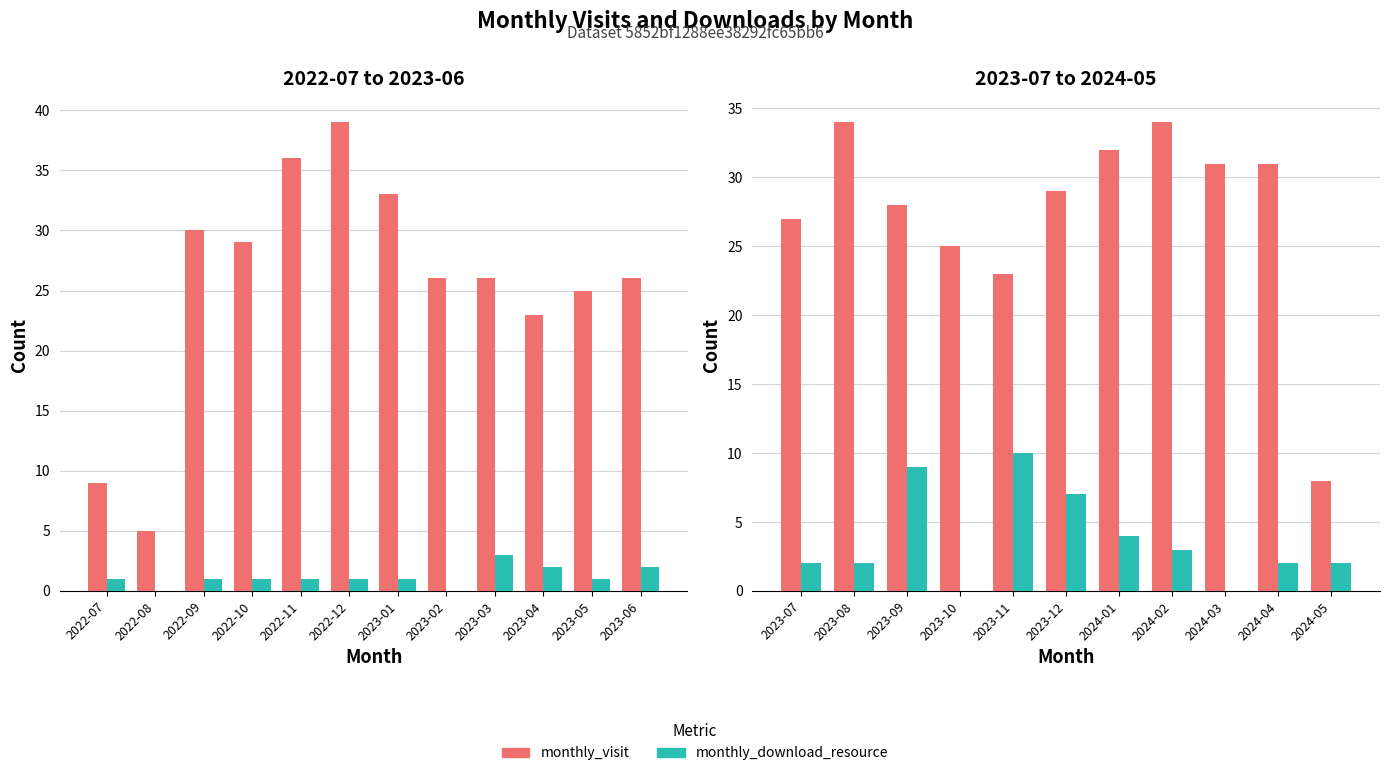

The monthly_visit series shows 45 at 2023-10. True or false?

False